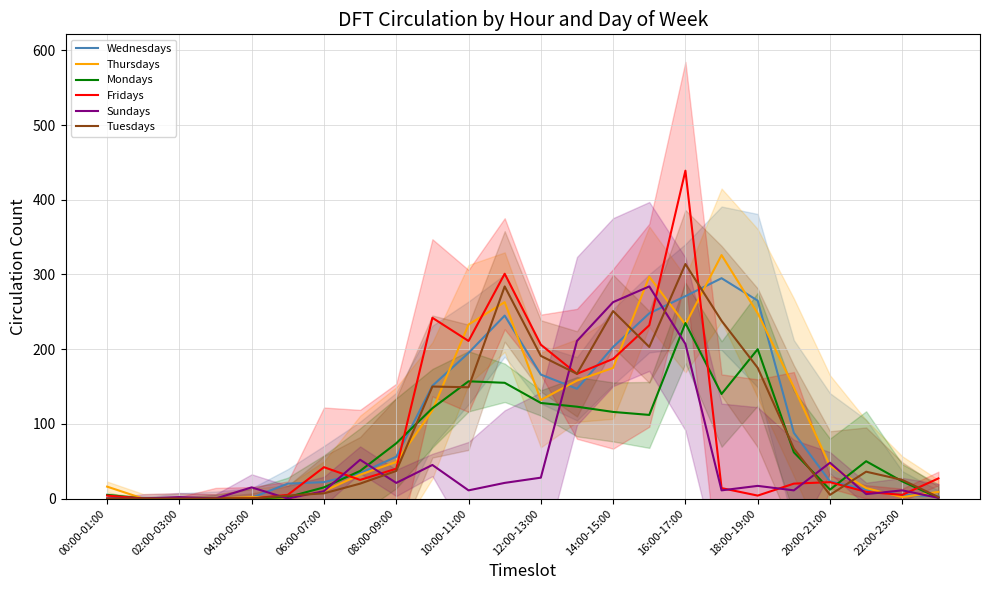

True or false: Thursdays has a value of 347 at 18:00-19:00.

False